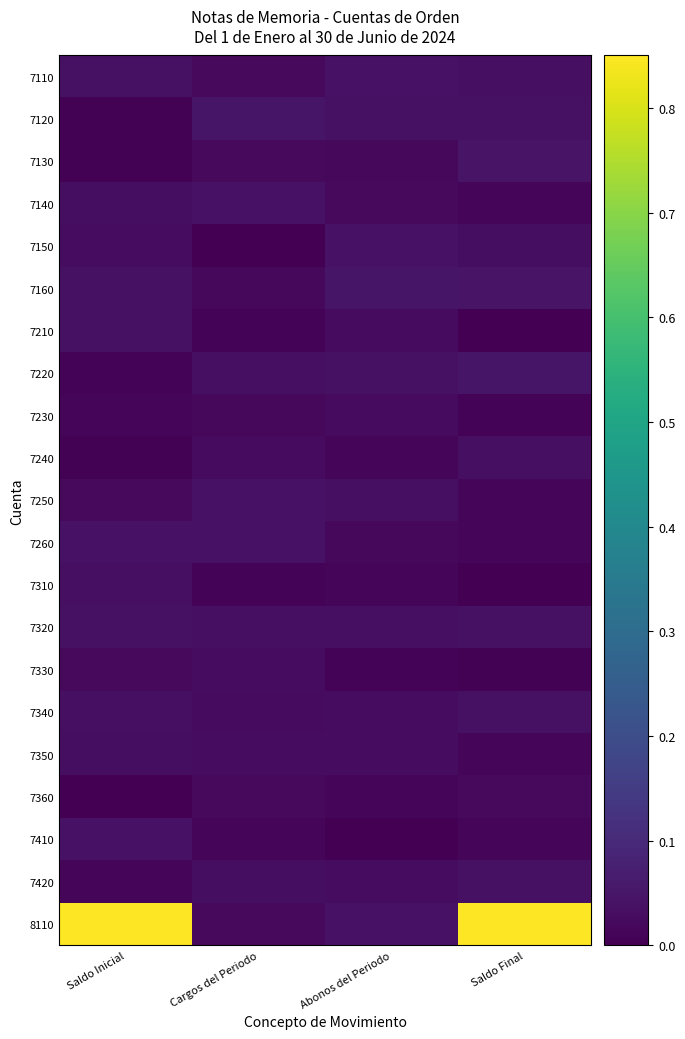

Which has a higher value, Saldo Inicial or Cargos del Periodo?

Saldo Inicial